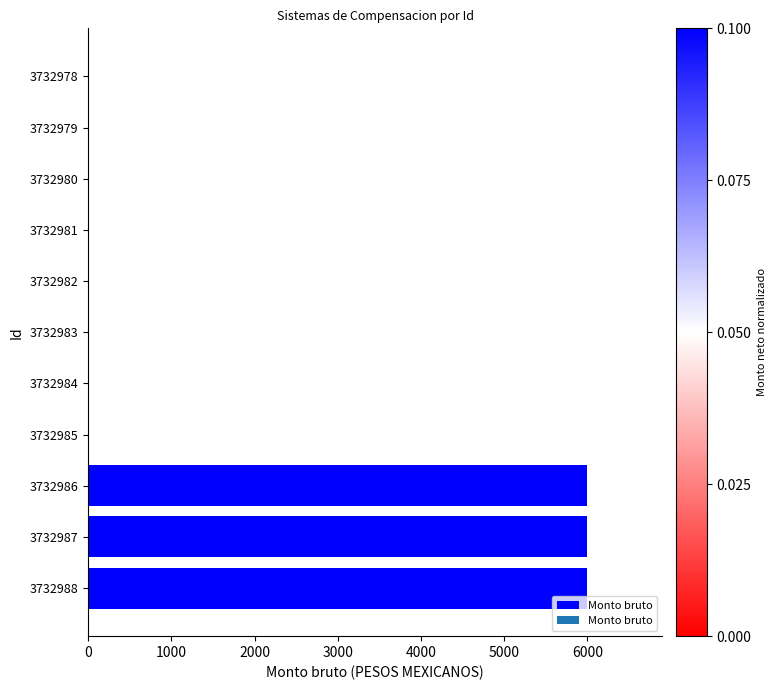

The chart shows a value of -2671 at 3732984. True or false?

False